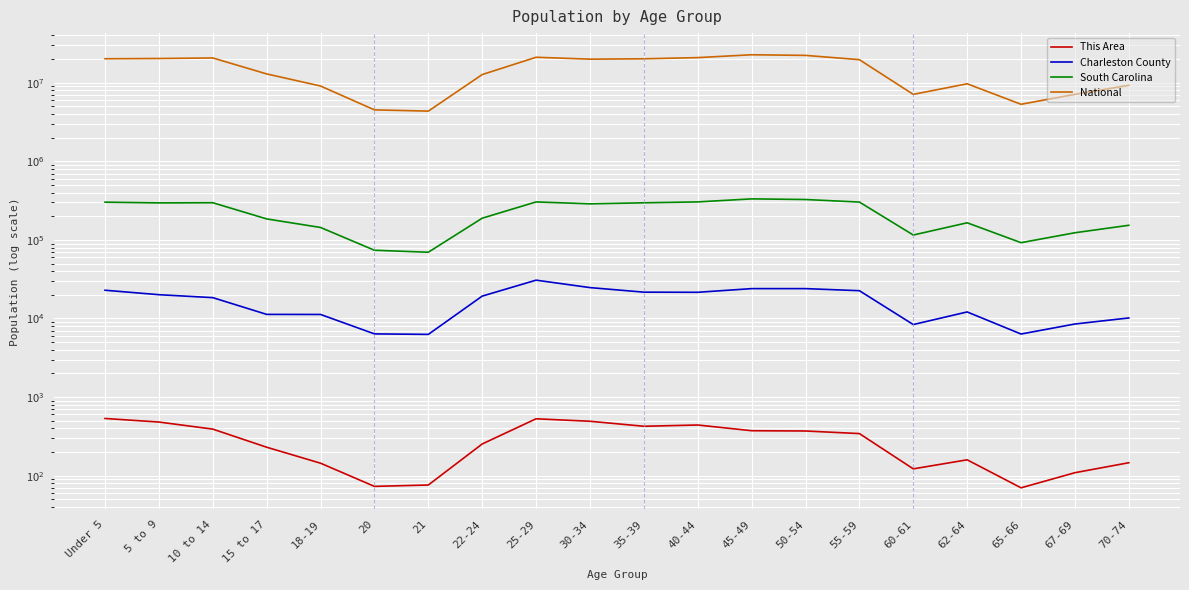

At which category does This Area reach its first local peak?

25-29